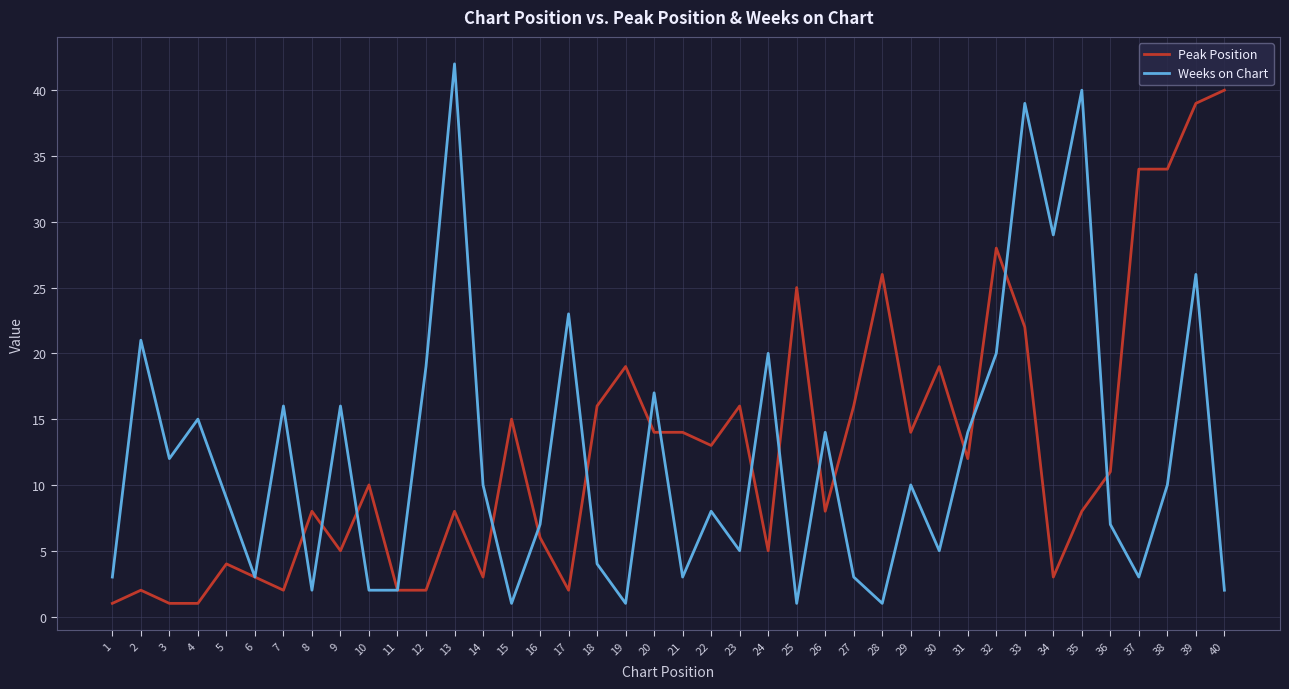

Rank the series by their maximum value, from lowest to highest.

Peak Position, Weeks on Chart